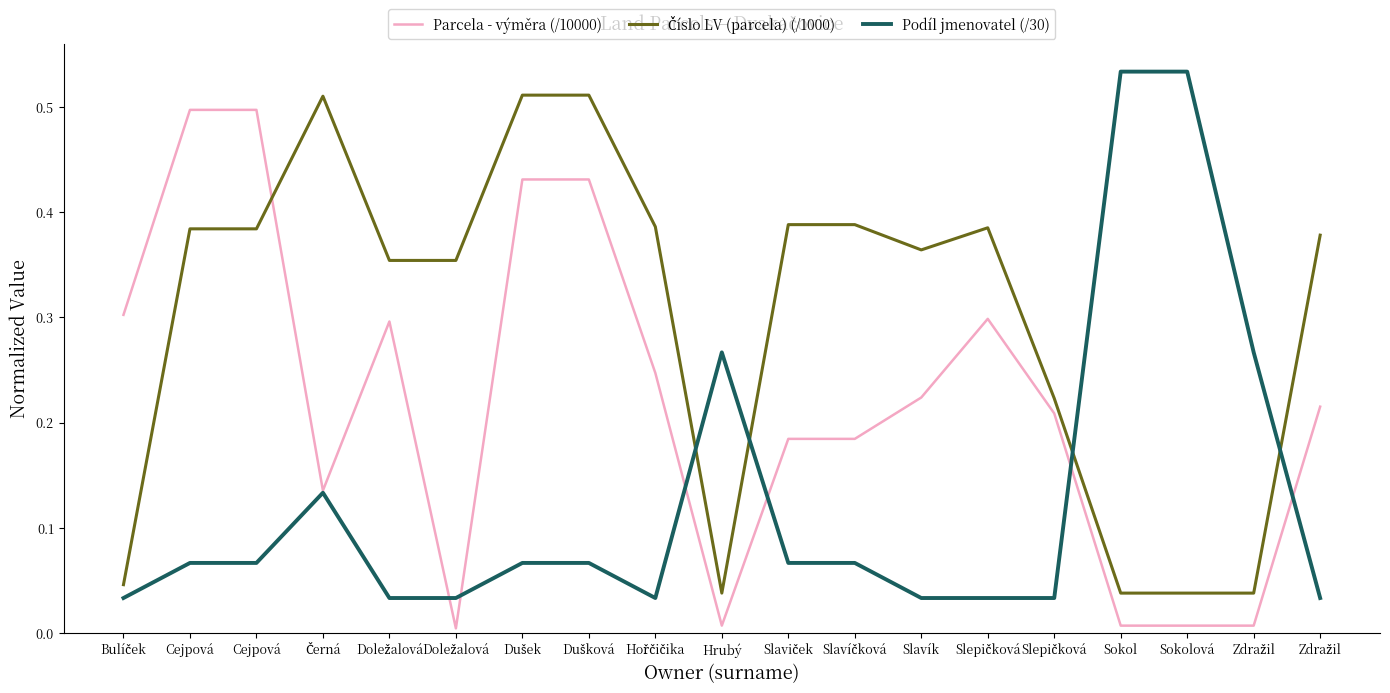

Does the chart have visible grid lines?

No